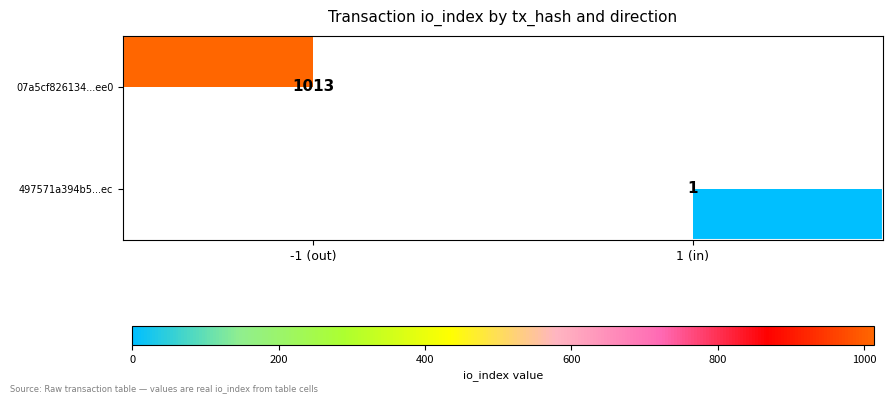

The value of 497571a394b5...ec at 1 (in) is 2. True or false?

False